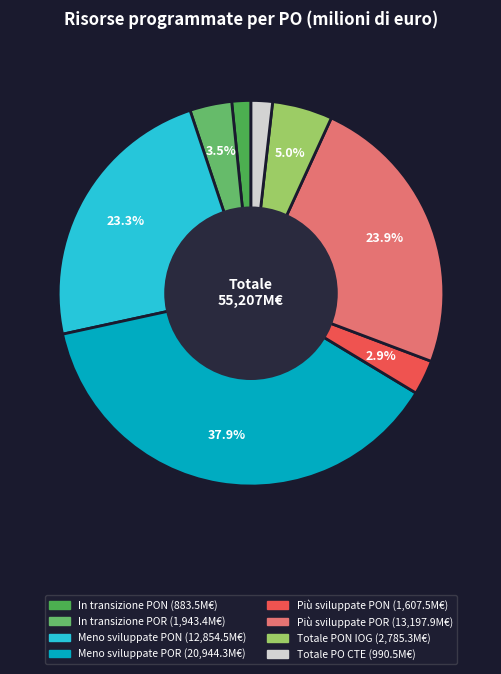

What is the largest slice in the pie chart?

Meno sviluppate POR